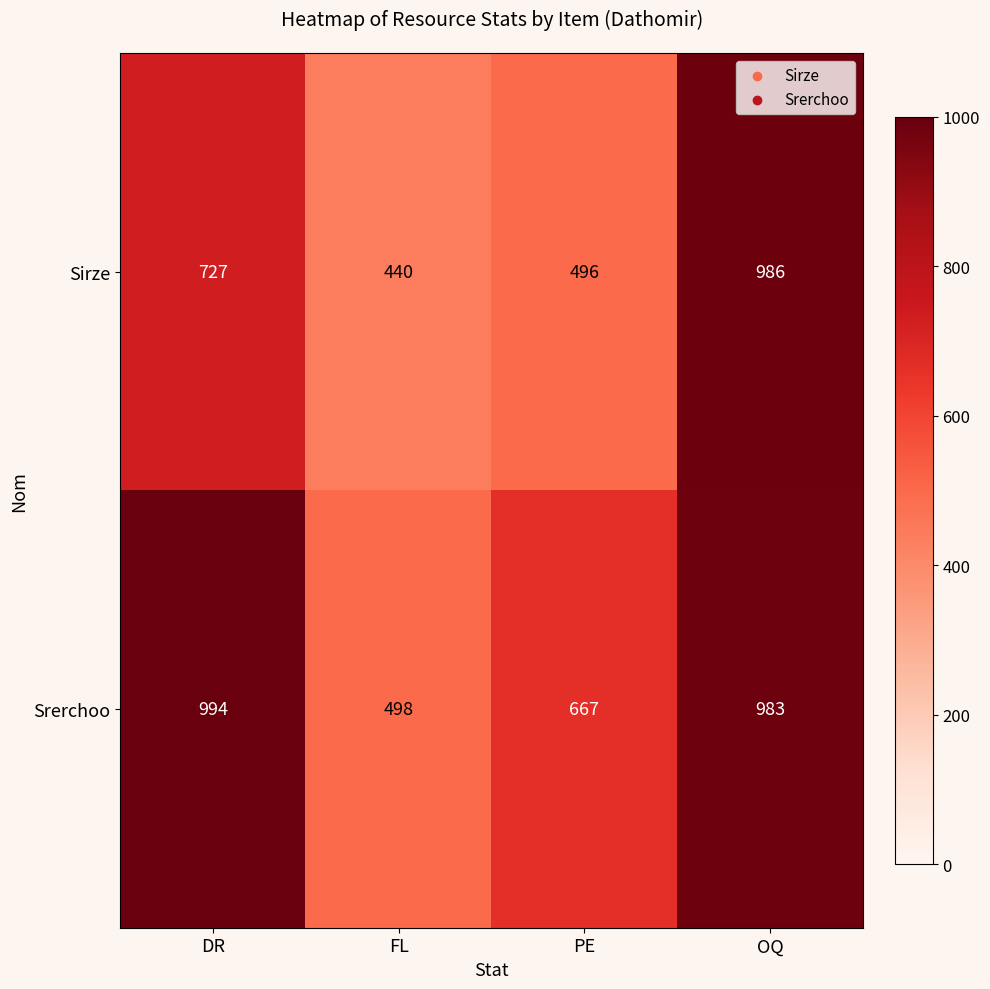

Reading left to right, transcribe all the data shown in this chart.

Sirze: DR=727	FL=440	PE=496	OQ=986
Srerchoo: DR=994	FL=498	PE=667	OQ=983